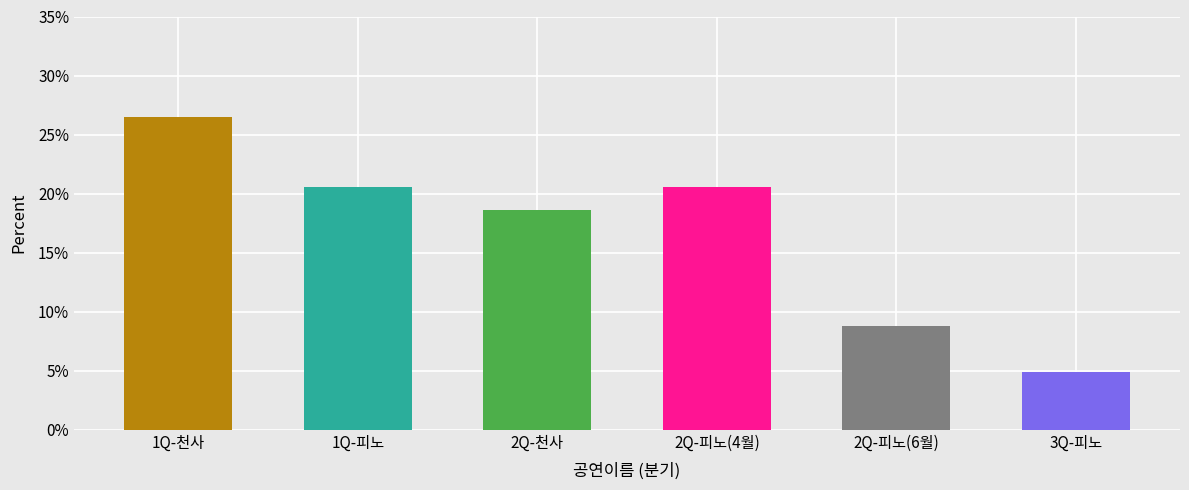

Is it true that the value at 1Q-피노 is 20.6?

True